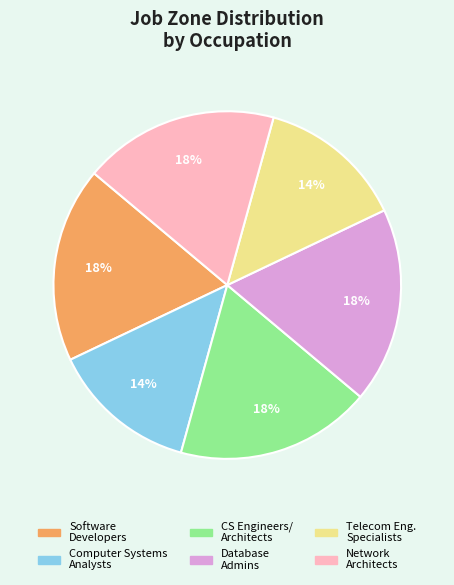

Is there a majority slice in this chart?

No